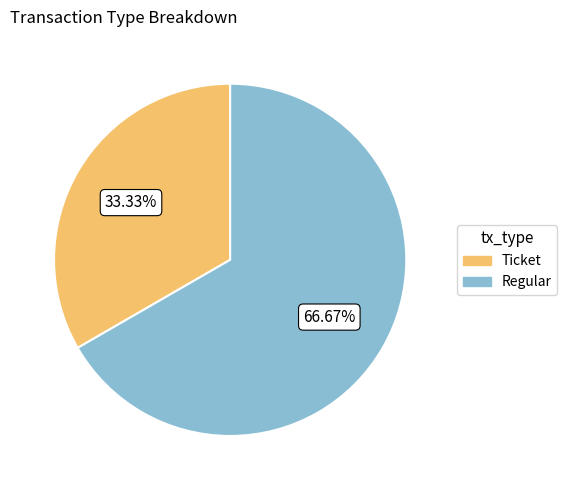

To the nearest percent, what portion does Regular represent?

67%